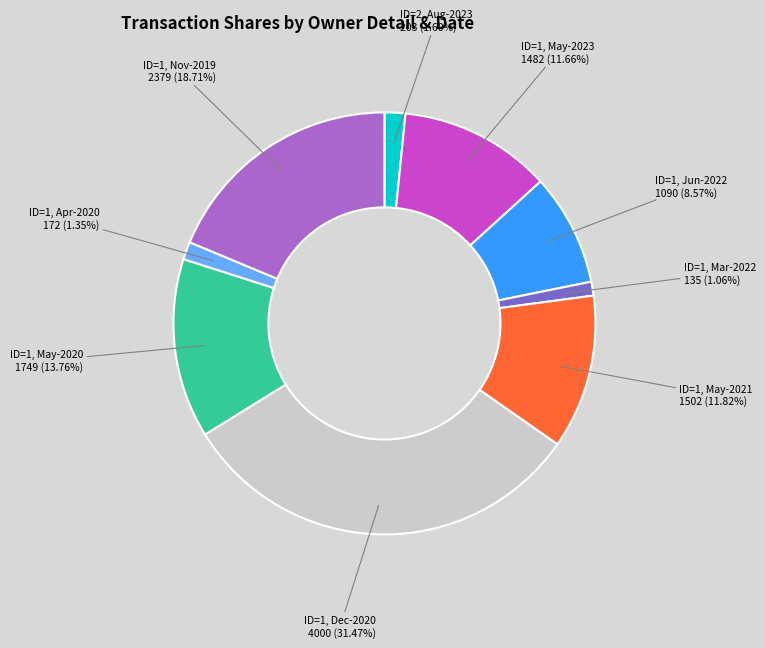

Which slice is the largest?

ID=1, Dec-2020